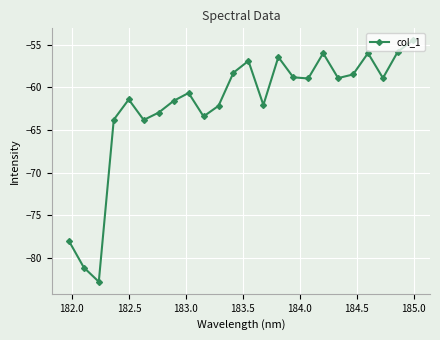

How many points are higher than both their immediate neighbors (excluding endpoints)?

6